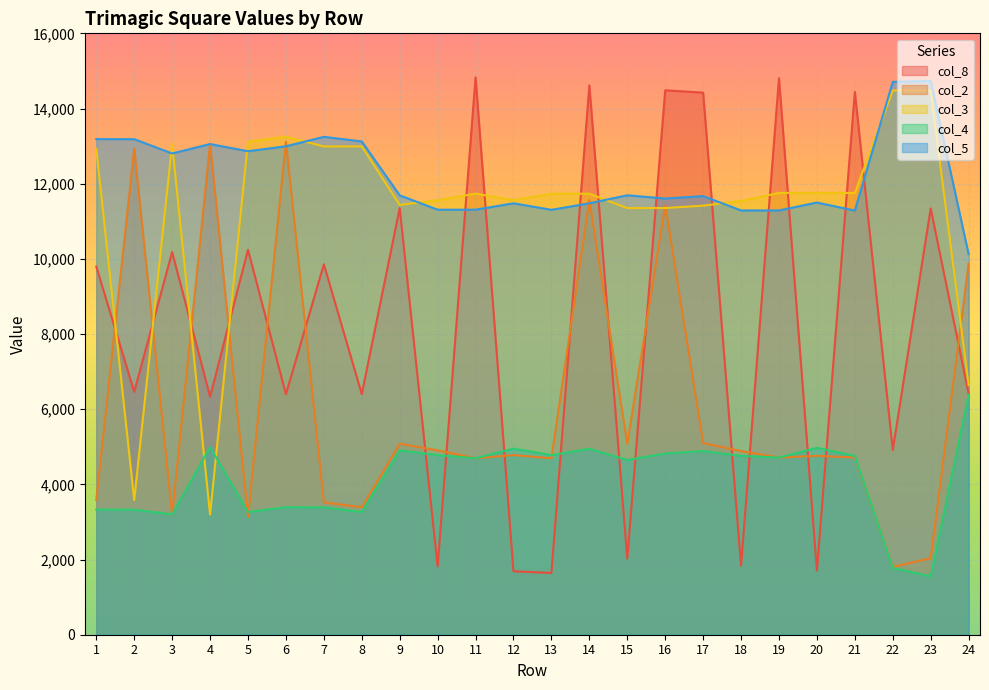

The value of col_5 at 1 is 8299. True or false?

False